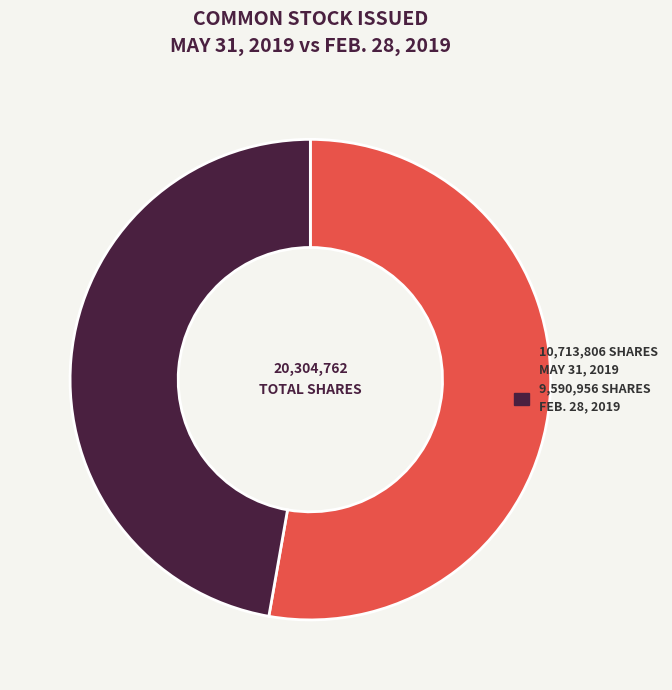

Is there a majority slice in this chart?

Yes